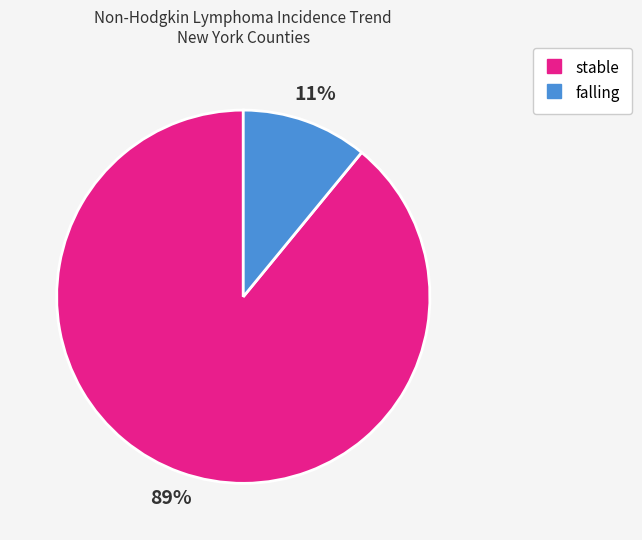

To the nearest percent, what is the difference between the largest and smallest slice percentages?

78%